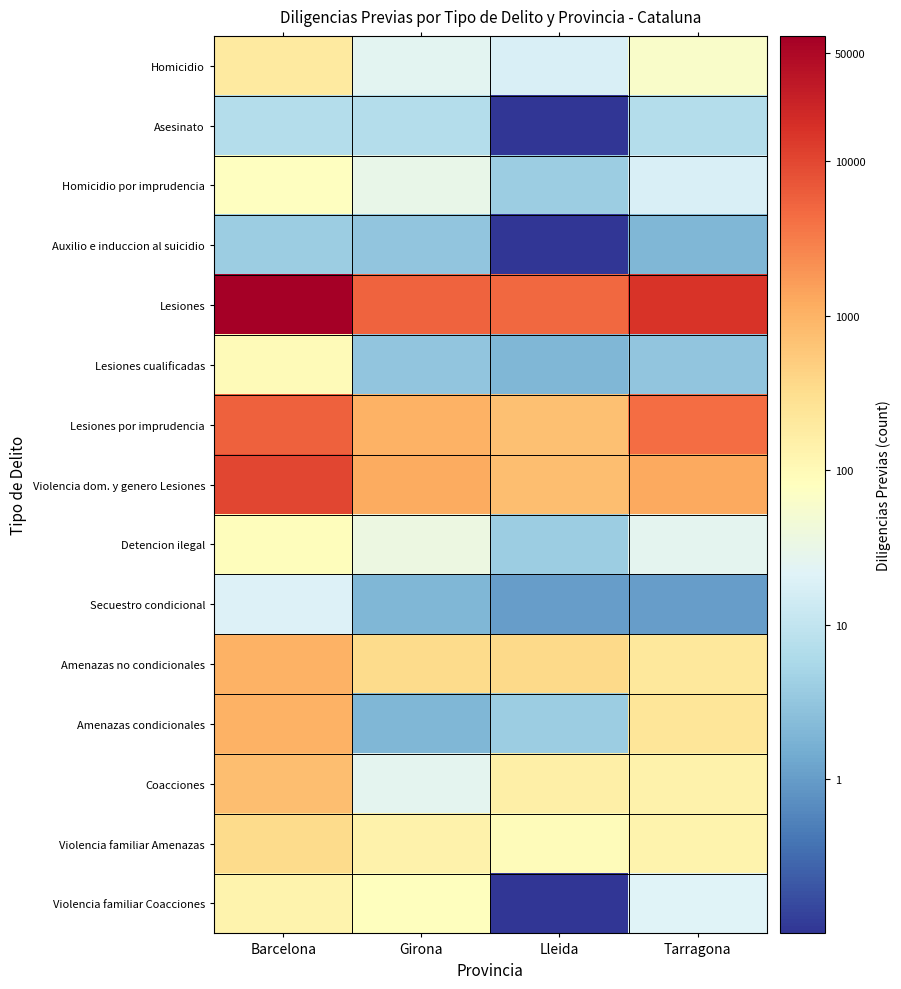

Reading left to right, list all the values displayed in this chart.

Homicidio: Barcelona=2.3	Girona=1.4	Lleida=1.3	Tarragona=1.8
Asesinato: Barcelona=0.8	Girona=0.8	Lleida=-1.0	Tarragona=0.8
Homicidio por imprudencia: Barcelona=1.9	Girona=1.5	Lleida=0.6	Tarragona=1.3
Auxilio e induccion al suicidio: Barcelona=0.6	Girona=0.5	Lleida=-1.0	Tarragona=0.3
Lesiones: Barcelona=4.8	Girona=3.7	Lleida=3.7	Tarragona=4.2
Lesiones cualificadas: Barcelona=2.0	Girona=0.5	Lleida=0.3	Tarragona=0.5
Lesiones por imprudencia: Barcelona=3.8	Girona=3.0	Lleida=2.9	Tarragona=3.6
Violencia dom. y genero Lesiones: Barcelona=4.0	Girona=3.1	Lleida=2.9	Tarragona=3.1
Detencion ilegal: Barcelona=1.9	Girona=1.6	Lleida=0.6	Tarragona=1.4
Secuestro condicional: Barcelona=1.3	Girona=0.3	Lleida=0.0	Tarragona=0.0
Amenazas no condicionales: Barcelona=3.0	Girona=2.5	Lleida=2.5	Tarragona=2.3
Amenazas condicionales: Barcelona=3.0	Girona=0.3	Lleida=0.6	Tarragona=2.4
Coacciones: Barcelona=2.9	Girona=1.4	Lleida=2.2	Tarragona=2.1
Violencia familiar Amenazas: Barcelona=2.5	Girona=2.1	Lleida=2.0	Tarragona=2.1
Violencia familiar Coacciones: Barcelona=2.1	Girona=1.9	Lleida=-1.0	Tarragona=1.3